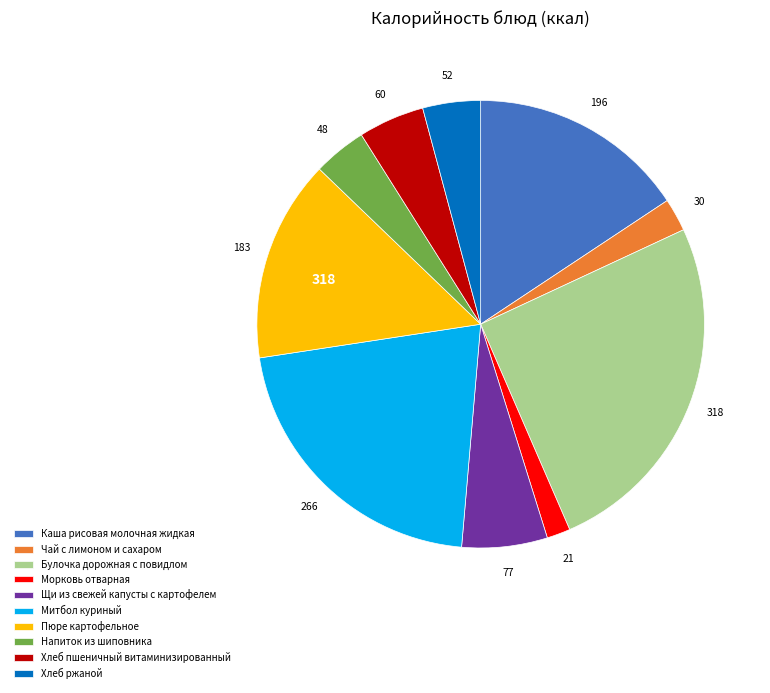

Which category has the smallest portion of the pie?

Морковь отварная